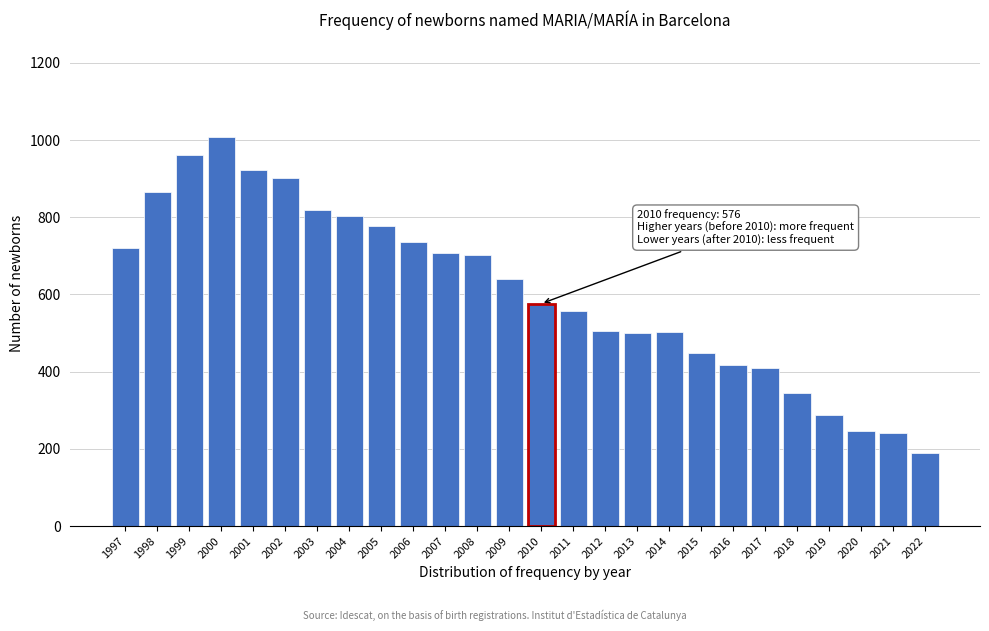

Between 2013 and 2010, which is larger?

2010